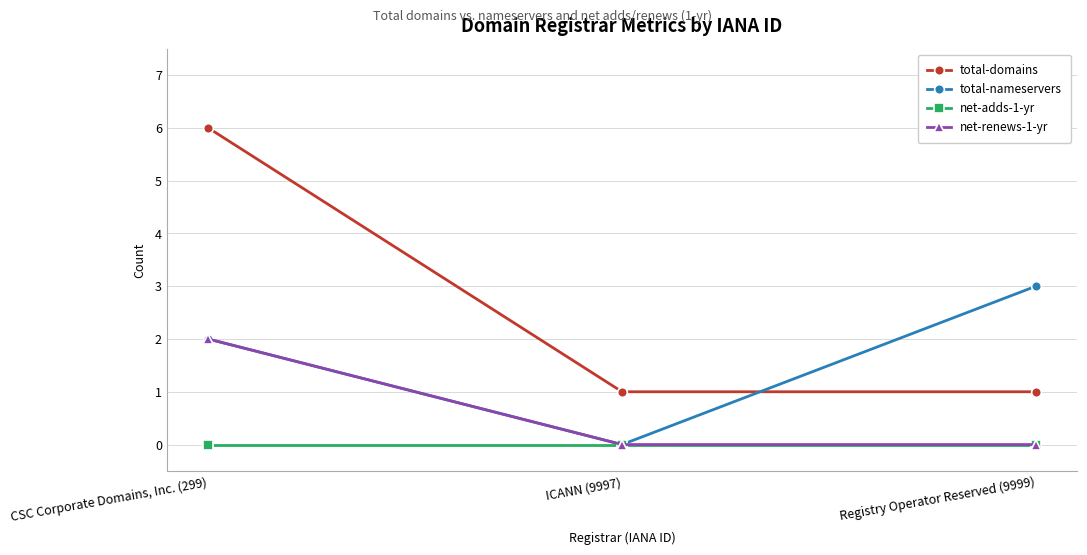

Which category has the highest value in the total-domains series?

CSC Corporate Domains, Inc. (299)